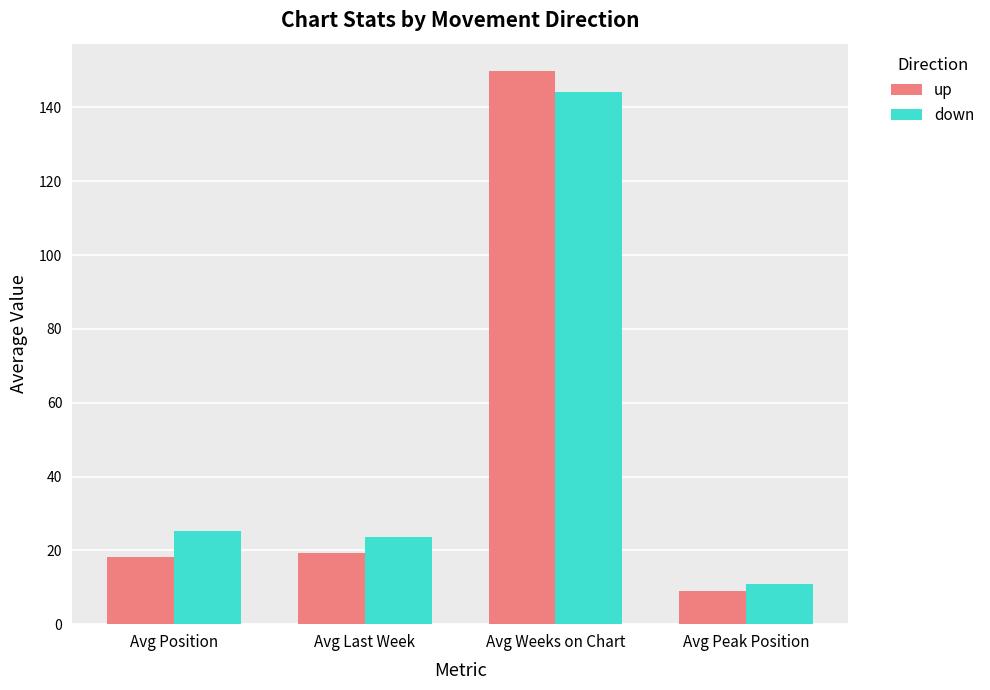

What is the spread (max minus min) of values at Avg Position?

6.9